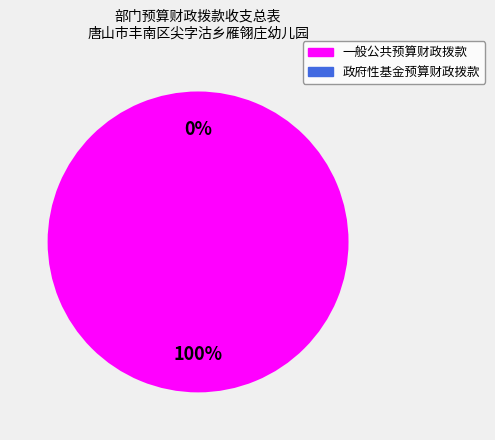

Which has a higher value, 政府性基金预算财政拨款 or 一般公共预算财政拨款?

一般公共预算财政拨款